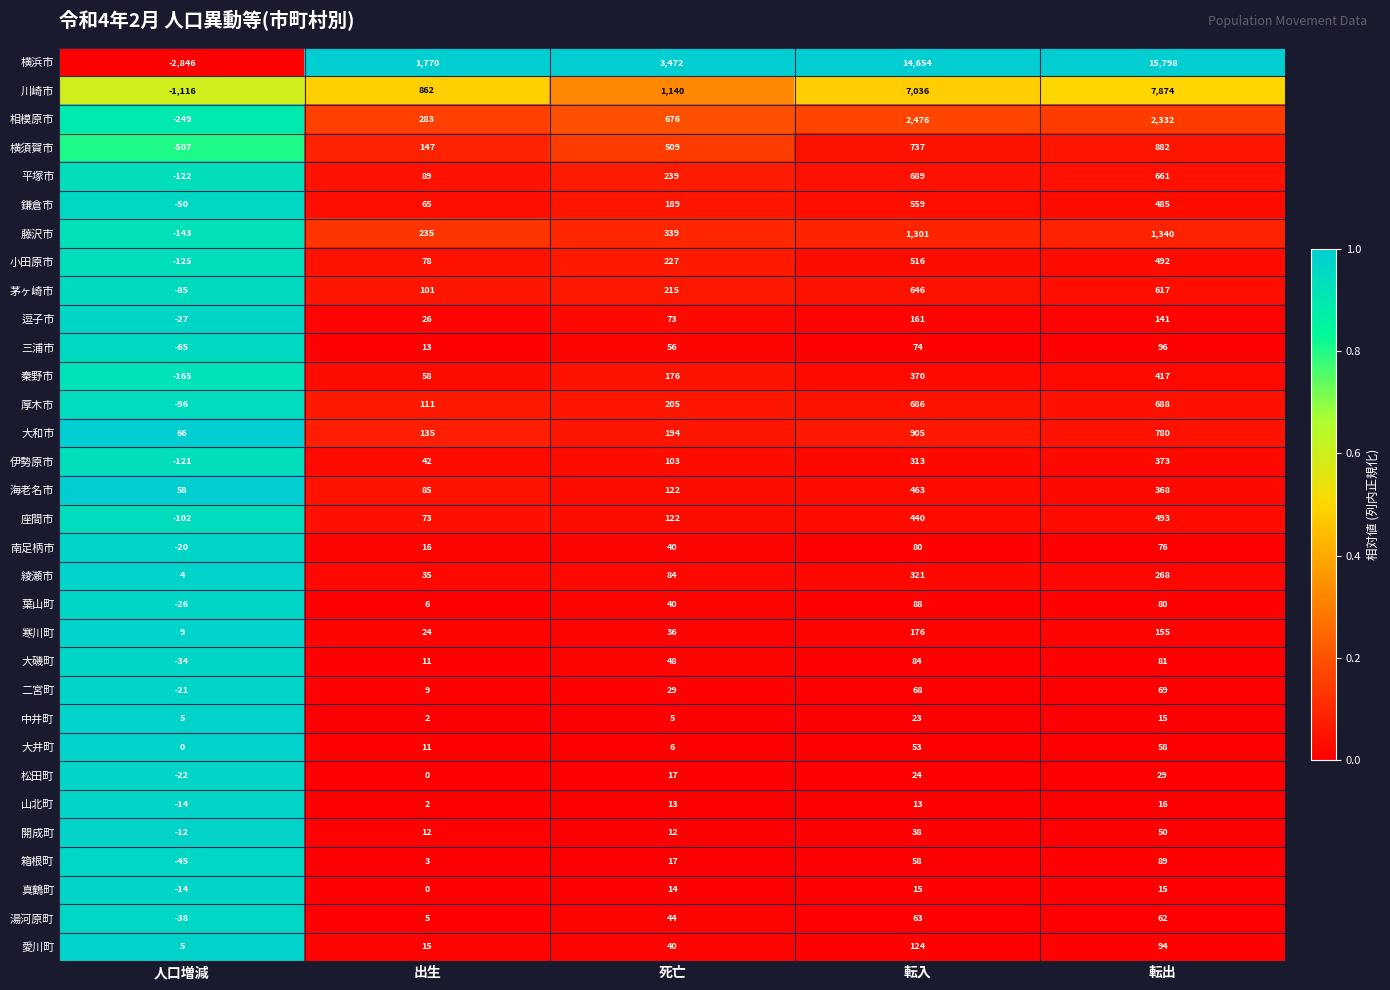

What is the sum of all 海老名市 values?

1096